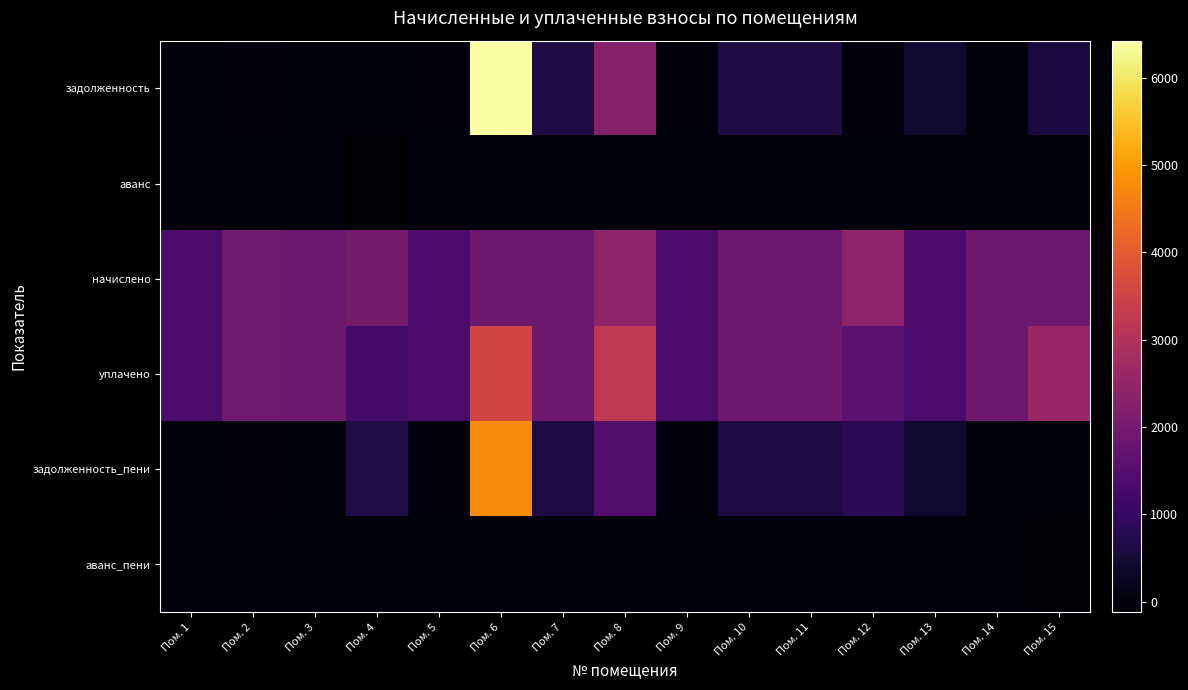

What is the total value across all series at Пом. 12?

4895.8